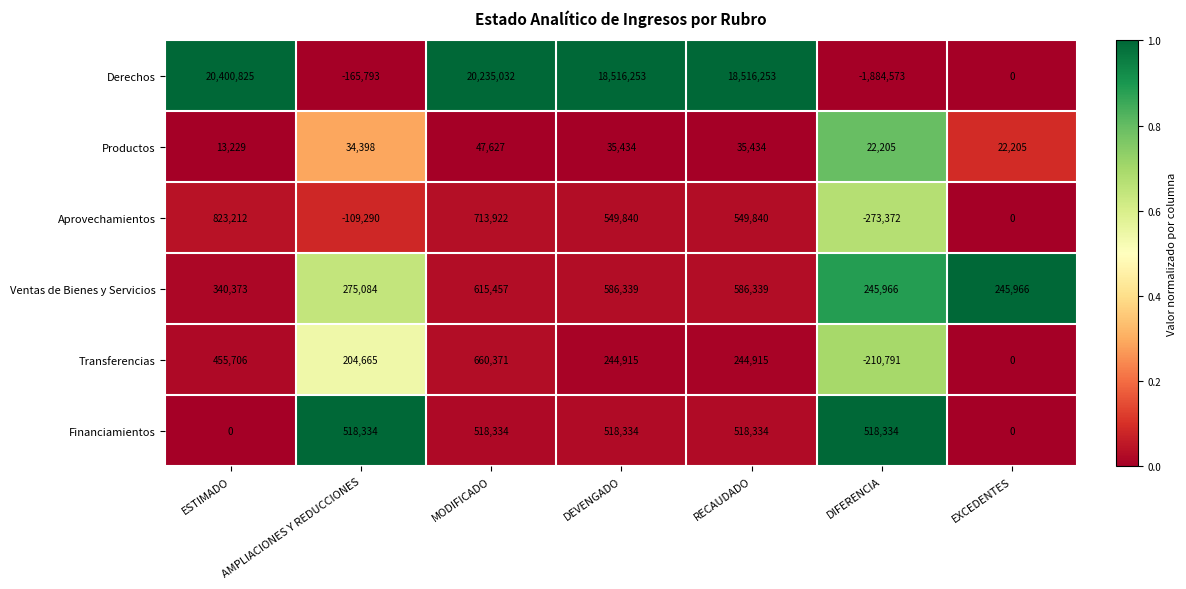

What is the difference between the maximum and minimum values in the Ventas de Bienes y Servicios series?

369491